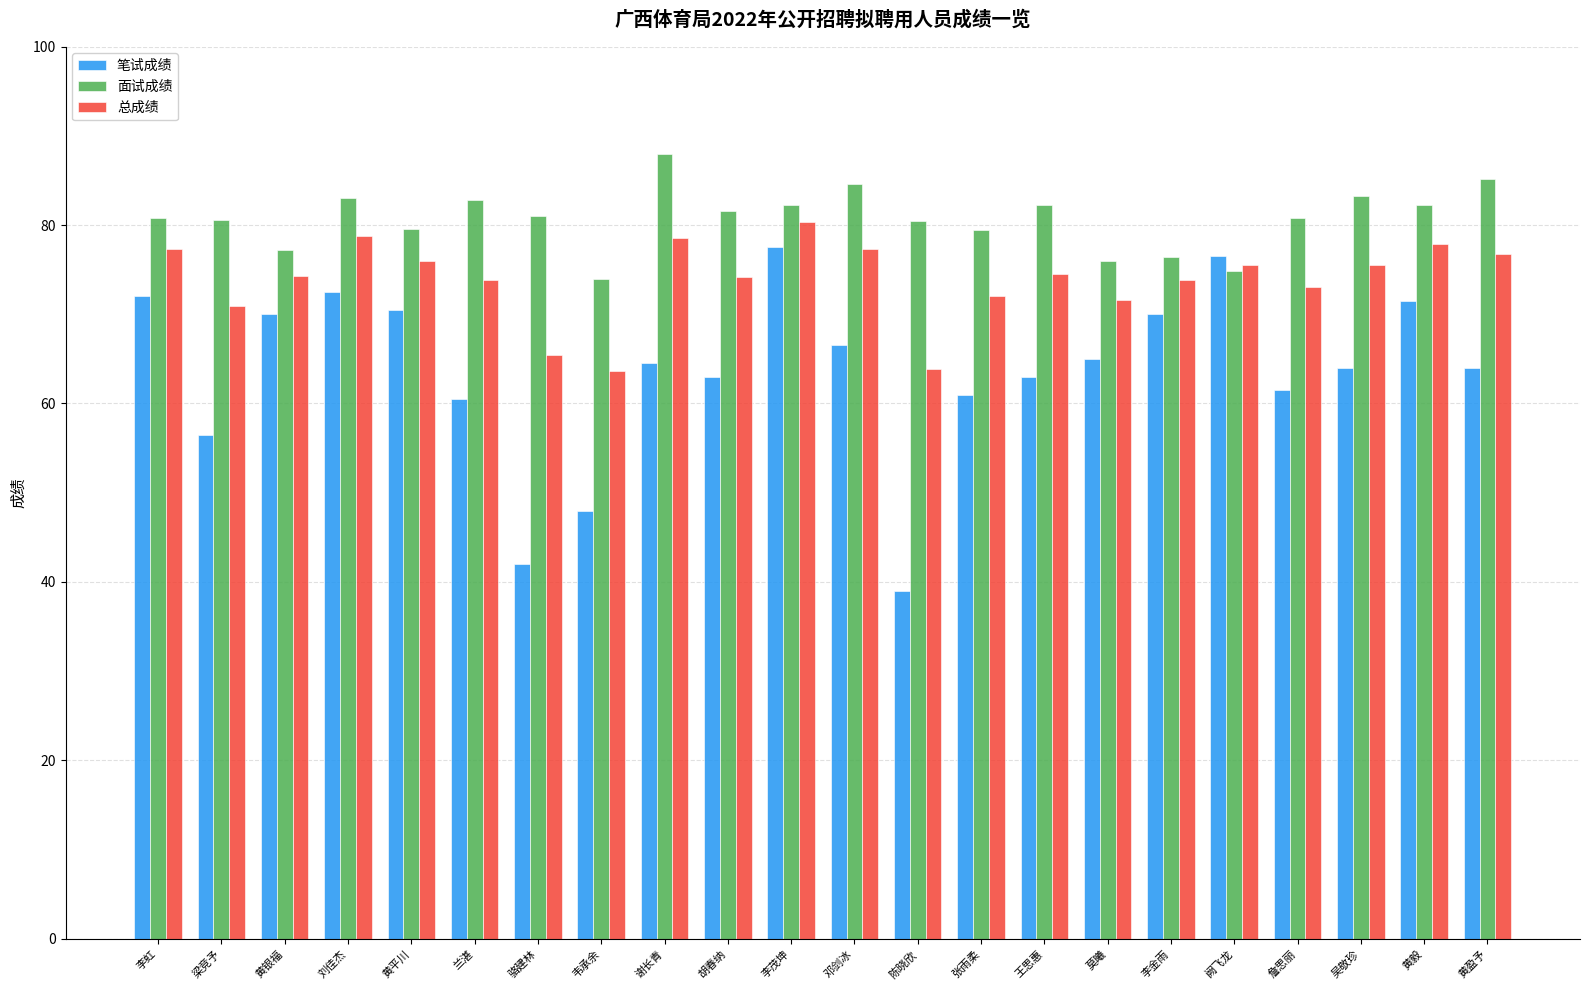

How many bars are there in each group?

3